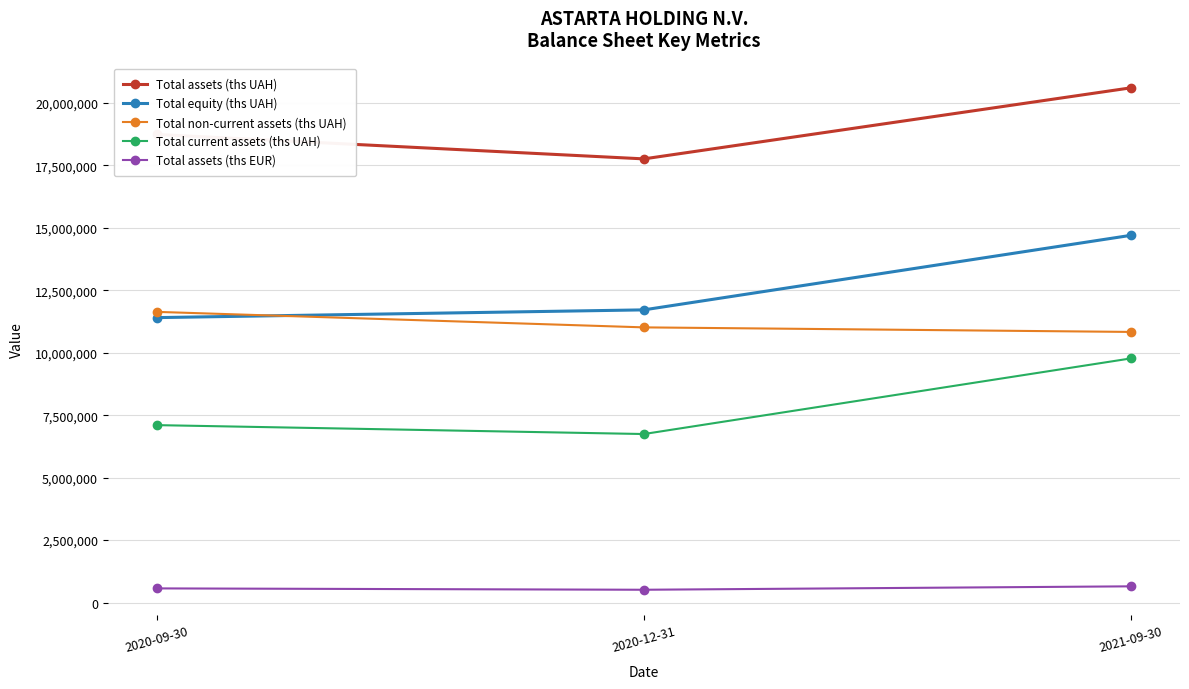

List the series in order of their peak value, highest first.

Total assets (ths UAH), Total equity (ths UAH), Total non-current assets (ths UAH), Total current assets (ths UAH), Total assets (ths EUR)